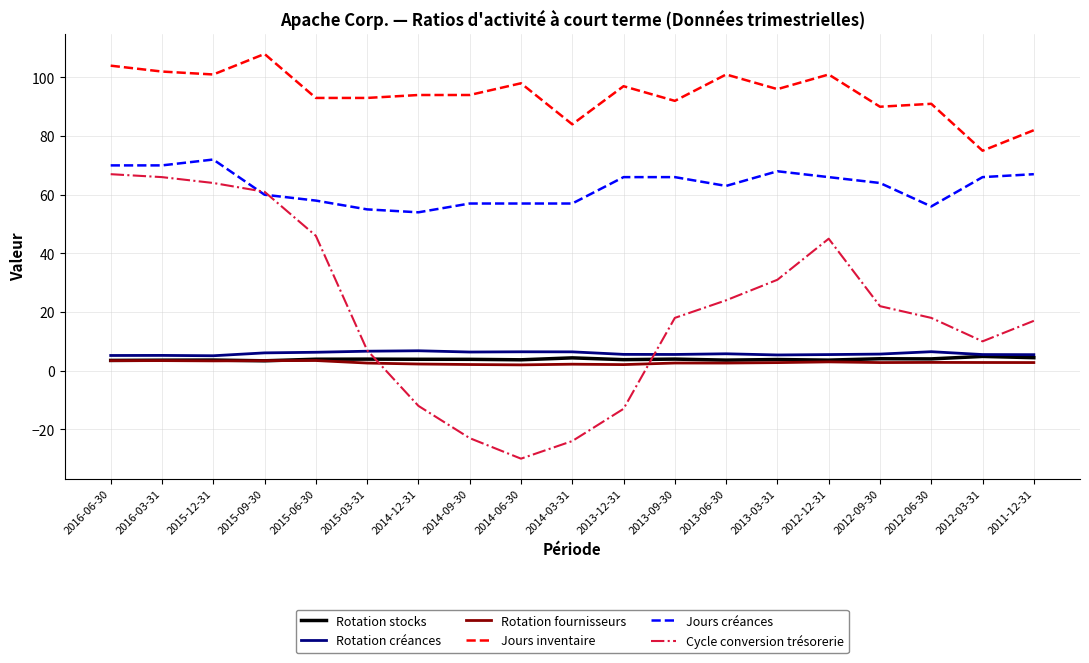

True or false: Jours créances has a value of 37.7 at 2011-12-31.

False